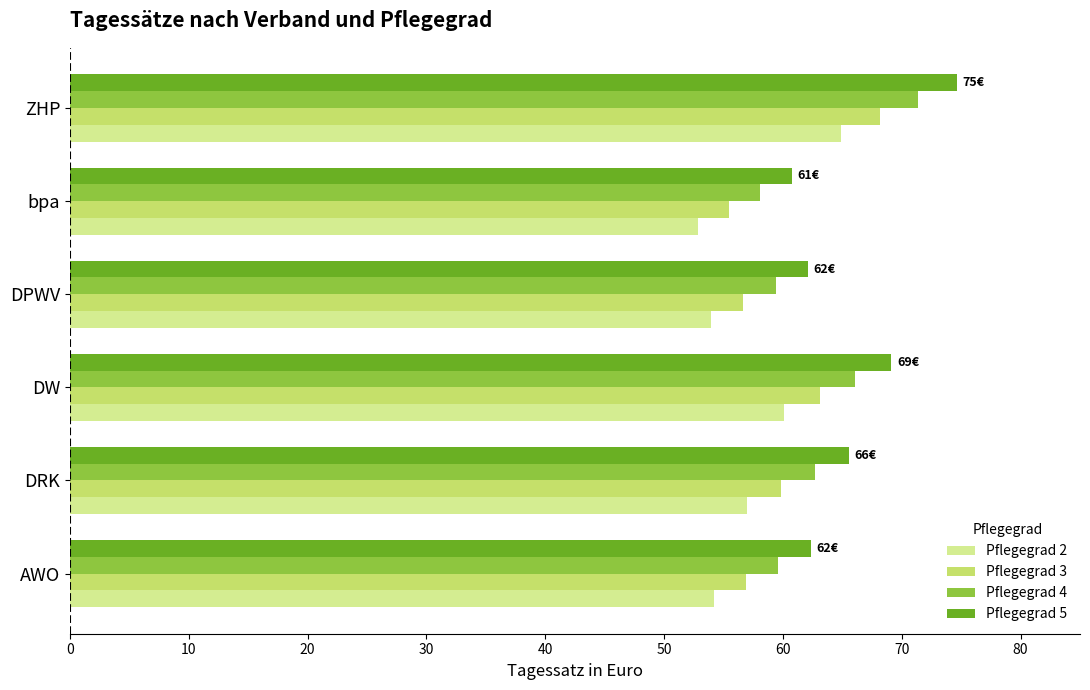

At which category is the sum across all series the highest?

ZHP